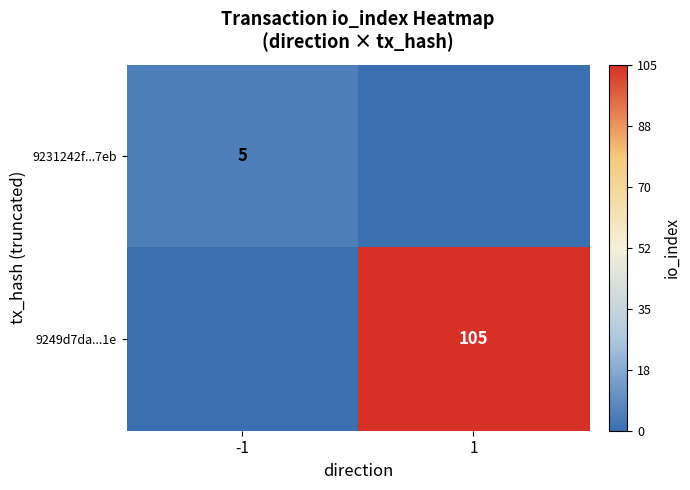

Is it true that 9231242f...7eb equals 8 at -1?

False